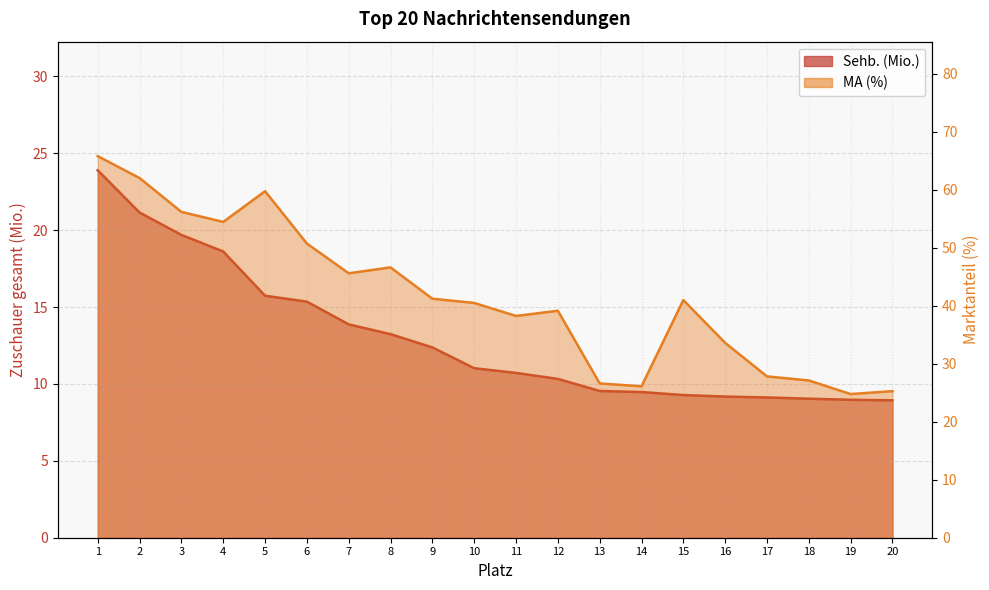

List the series in order of their peak value, highest first.

MA (%), Sehb. (Mio.)